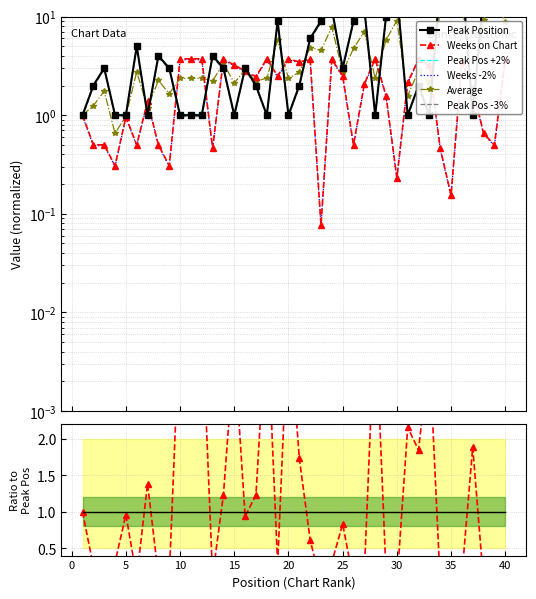

Is it true that Peak Position equals 10.0 at 29?

True